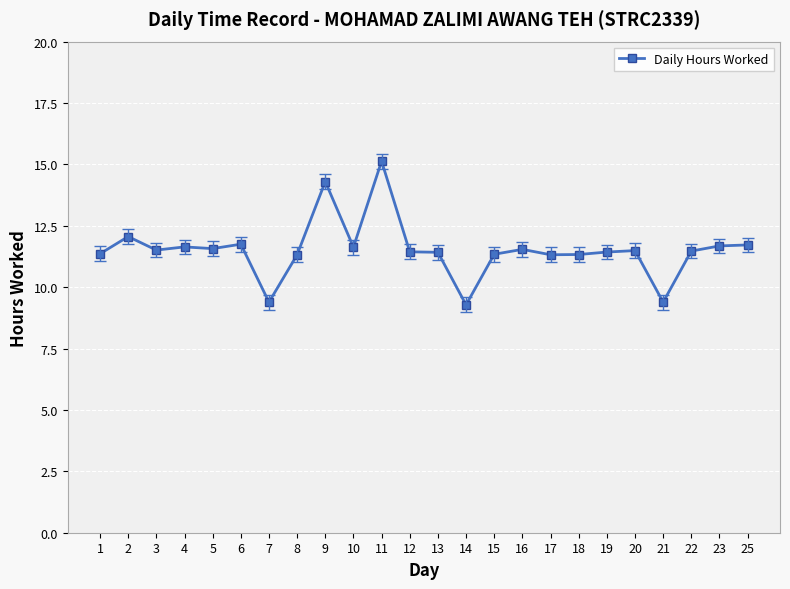

What is the sum of all values?

276.5